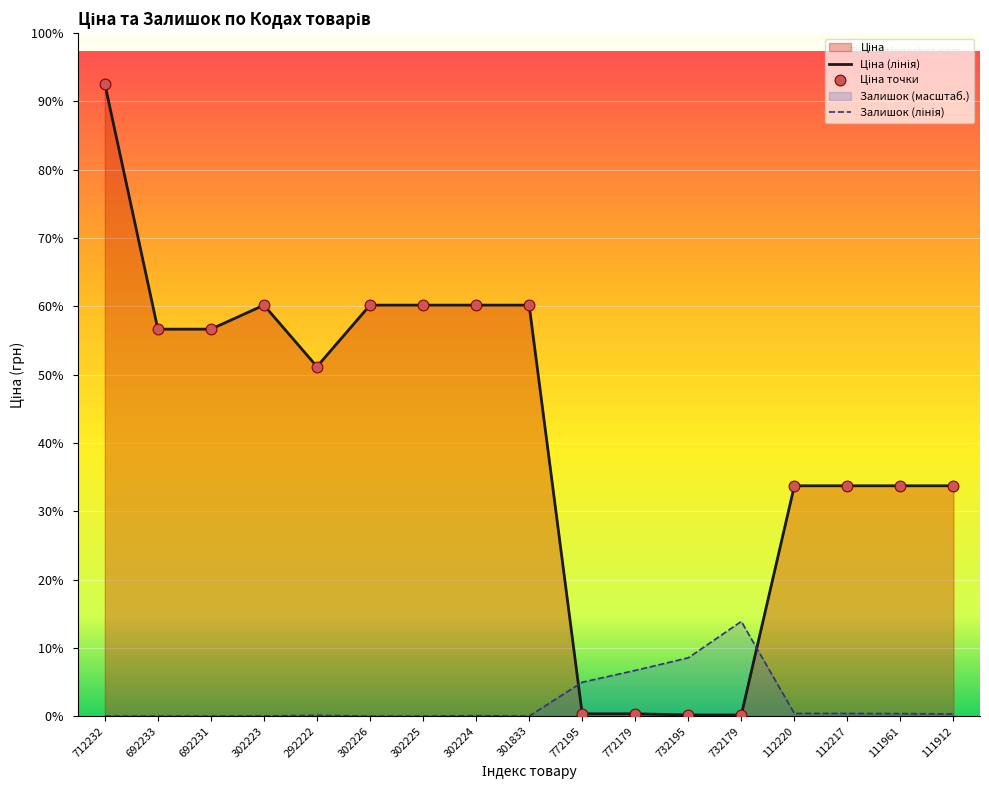

Which series contains the lowest Y value?

Залишок